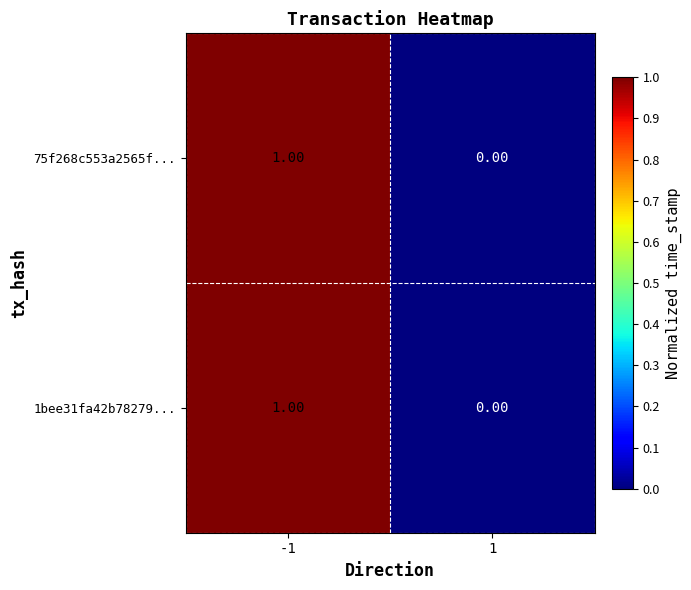

Which category has the lowest value across all series?

1